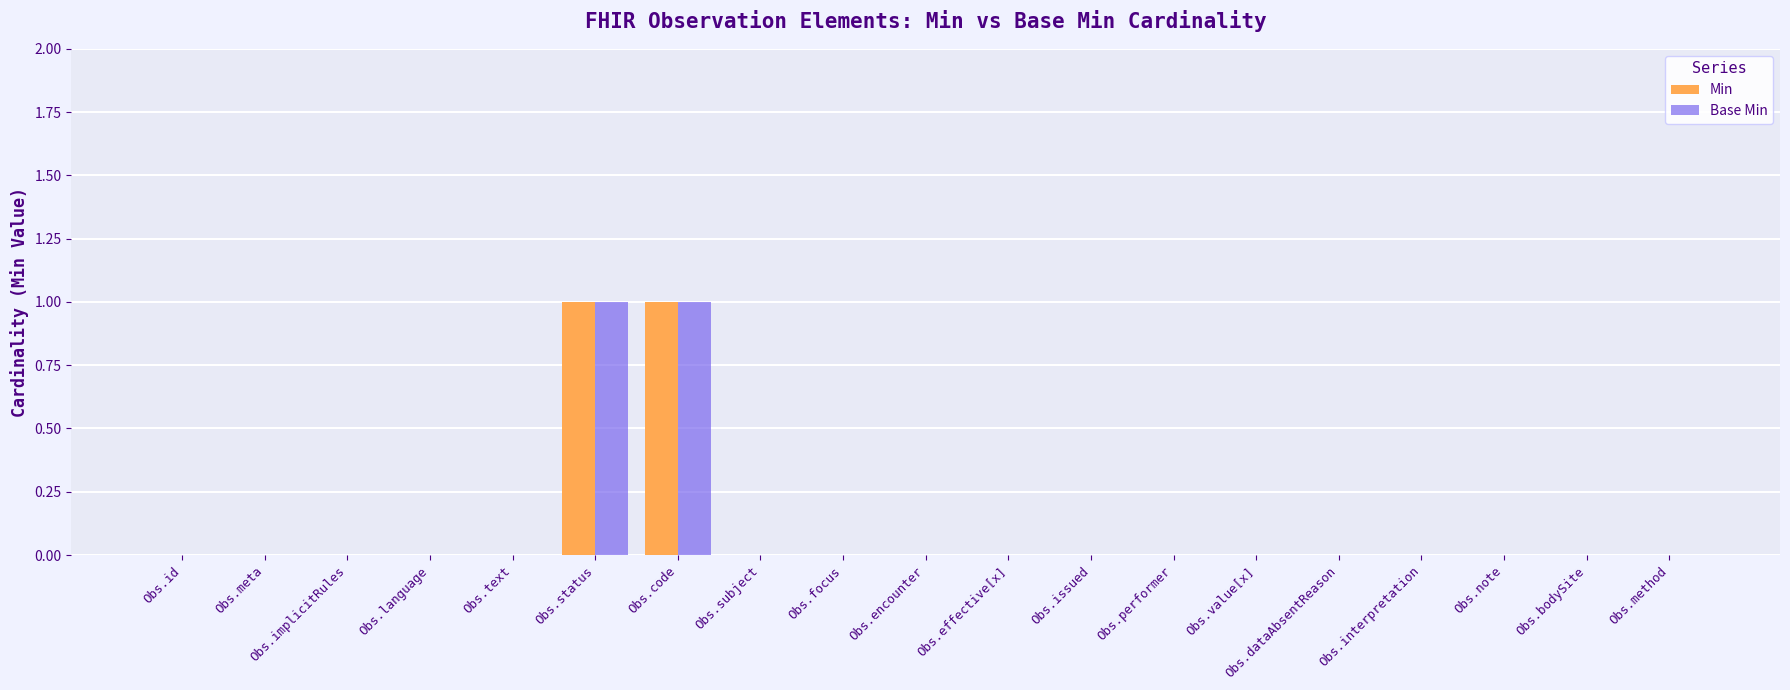

Is the value of Base Min at Obs.id greater than the value of Min at Obs.code?

No